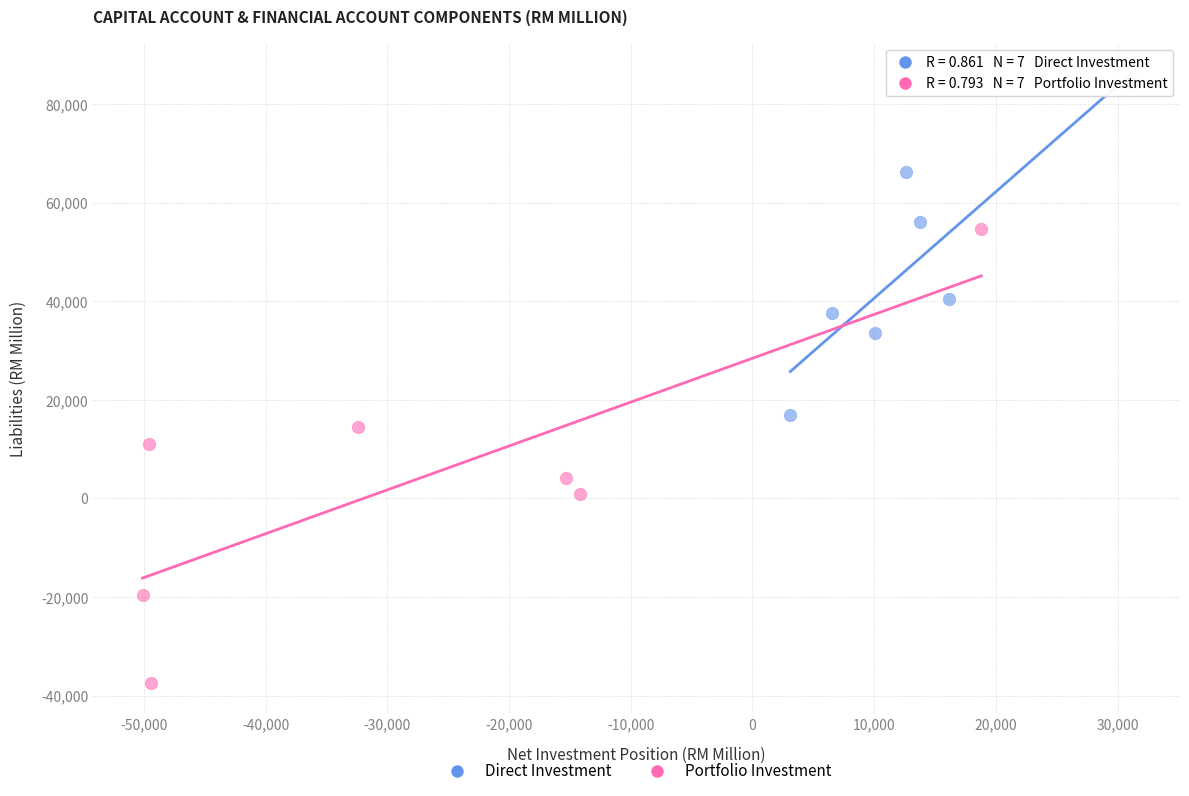

Which series reaches the maximum Y coordinate?

Direct Investment